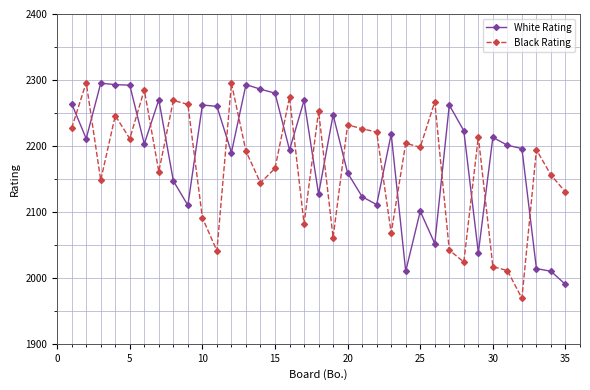

What is the lowest value of the White Rating series?

1990